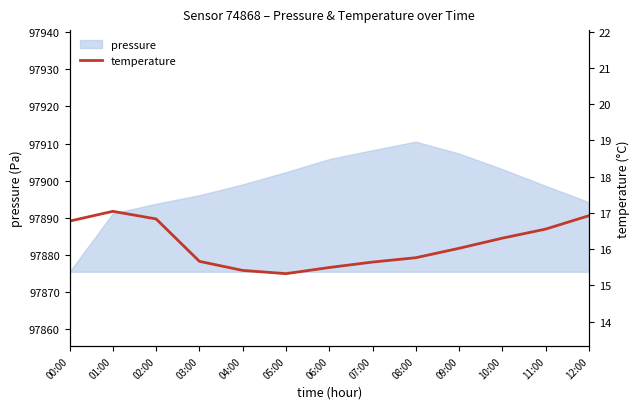

True or false: pressure has a value of 97894.2 at 12:00.

True